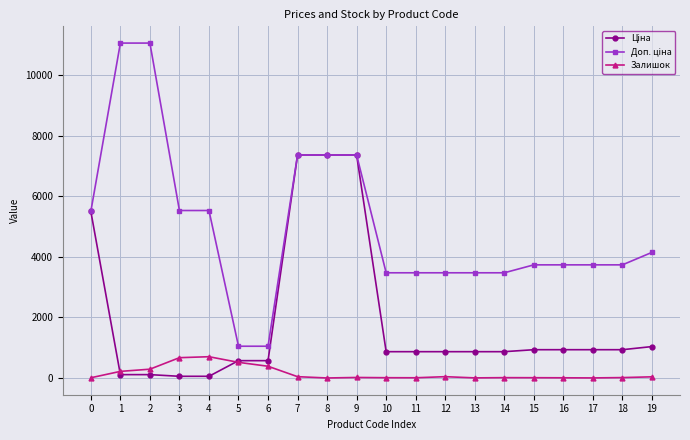

True or false: Залишок has more than 0 interior local peaks.

True